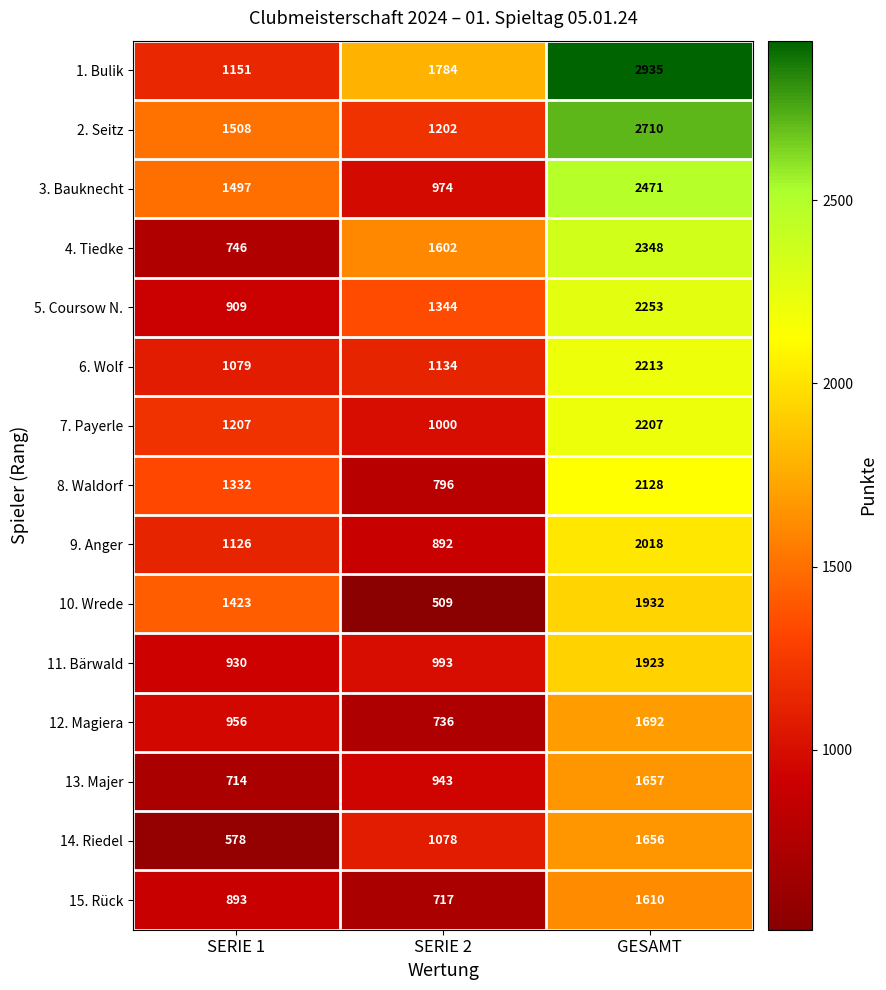

What is the spread (max minus min) of values at SERIE 1?

930